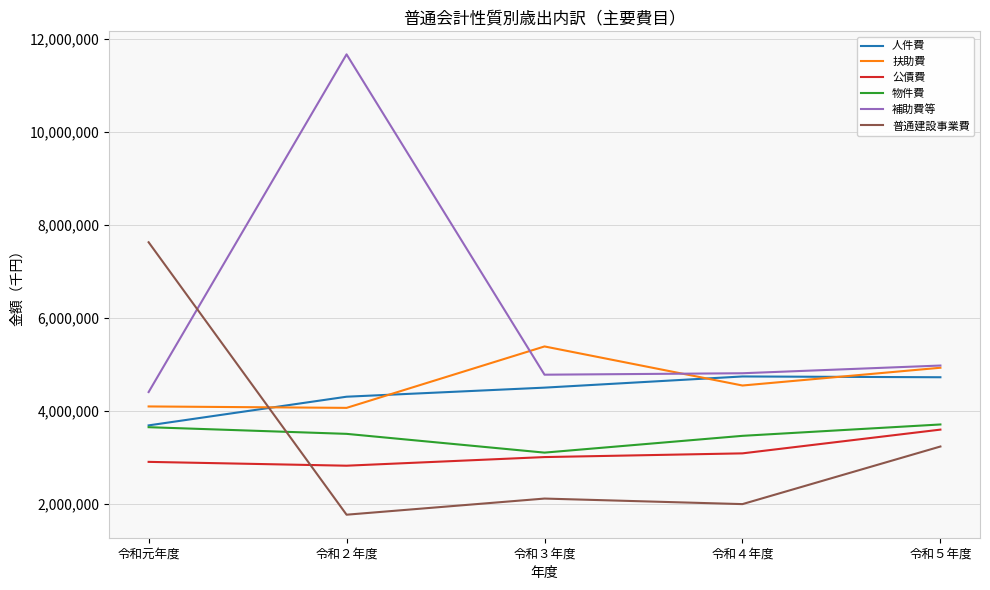

Count the number of data series in this chart.

6